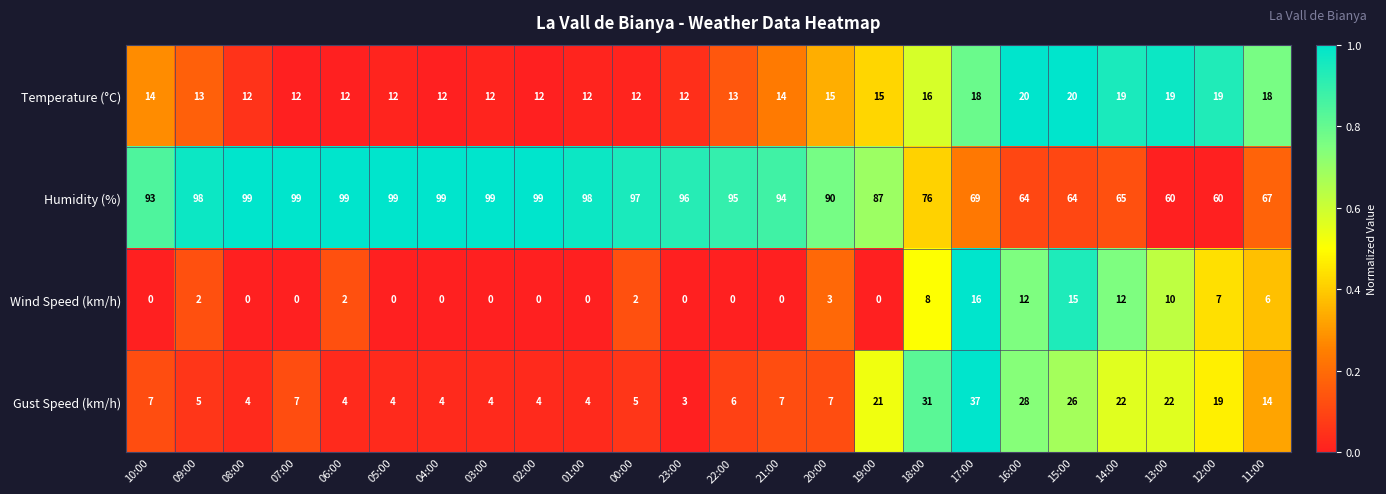

What is the sum of the Wind Speed (km/h) values at 12:00 and 14:00?

19